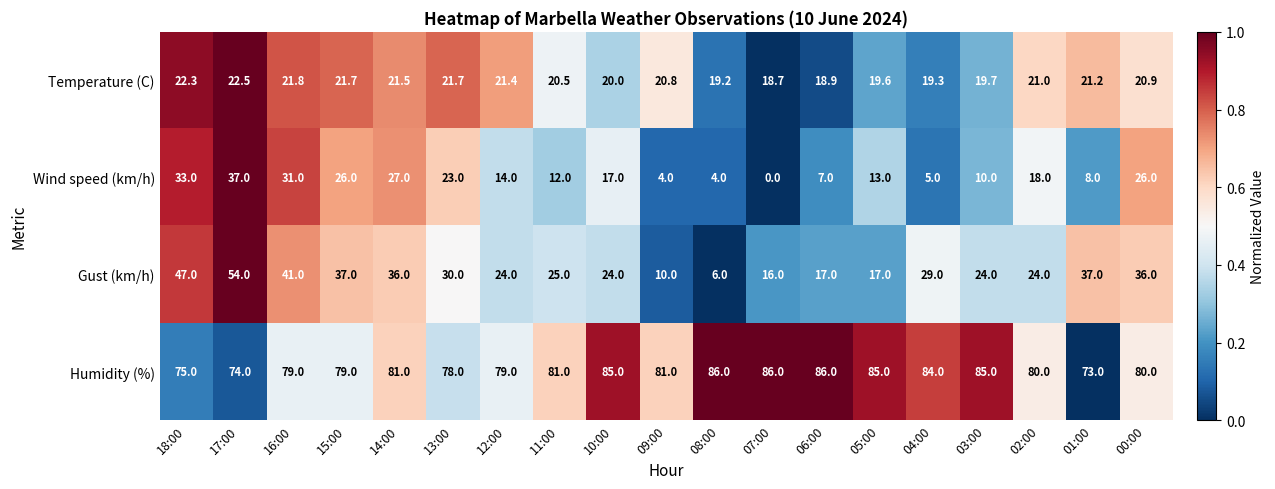

At how many categories does at least one series exceed 0?

19